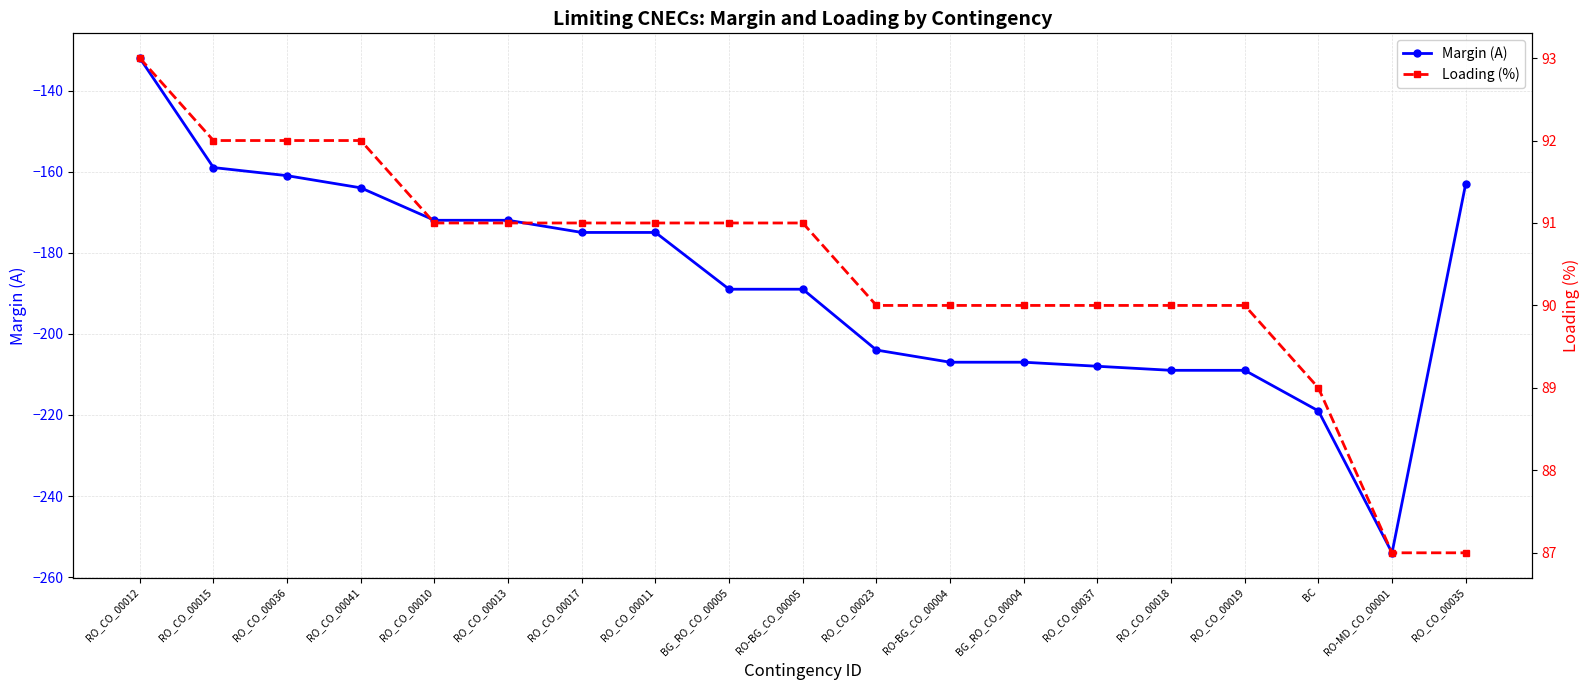

What is the sum of all Loading (%) values?

1718